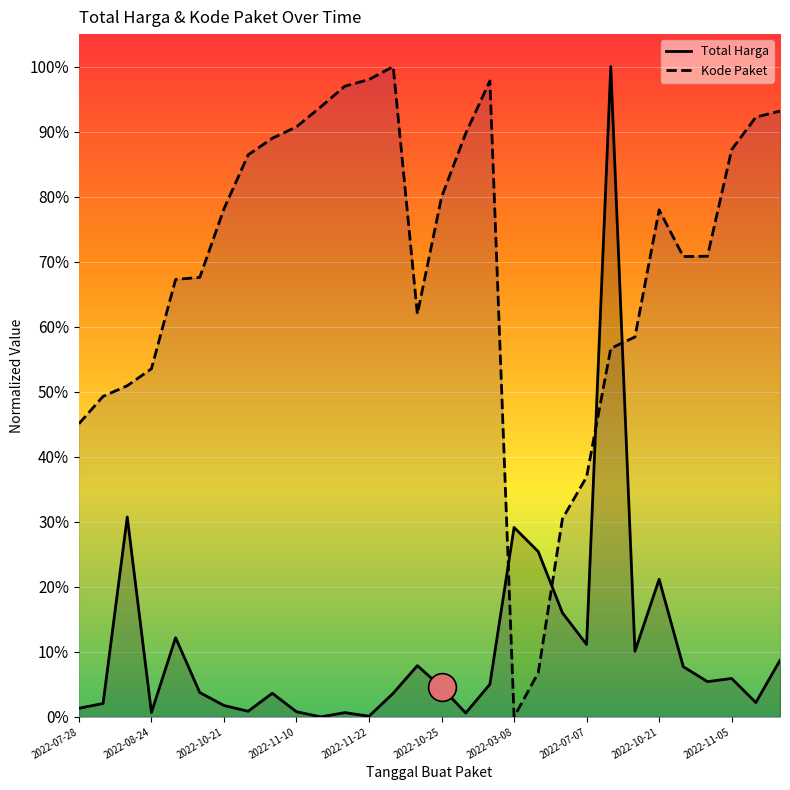

Which series has the largest Y range (max minus min)?

Total Harga